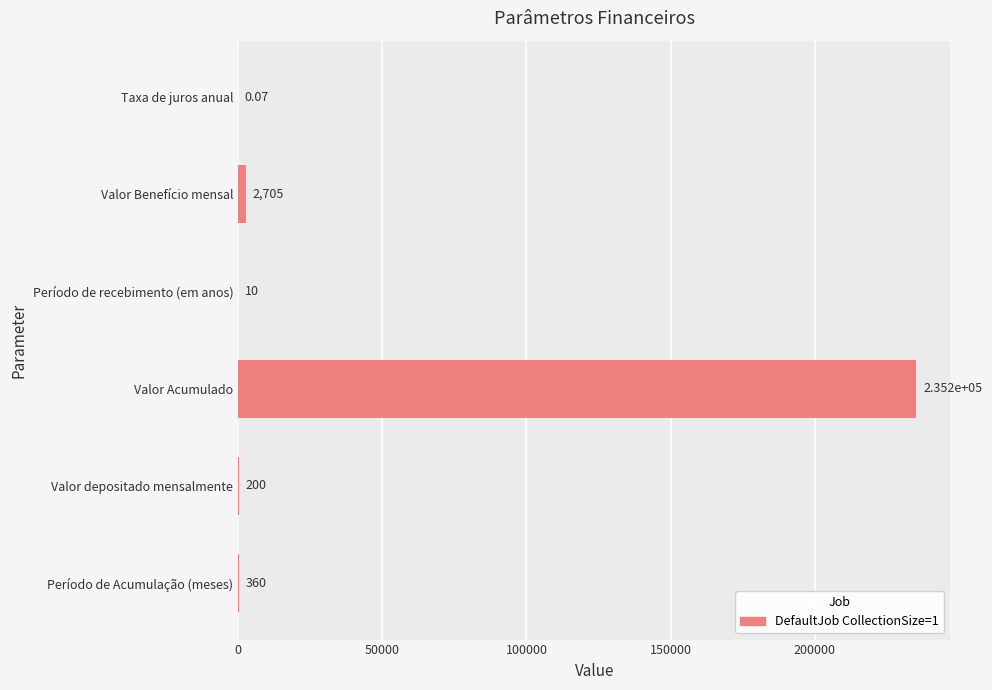

What is the sum of the values at Valor Acumulado and Período de recebimento (em anos)?

235223.0